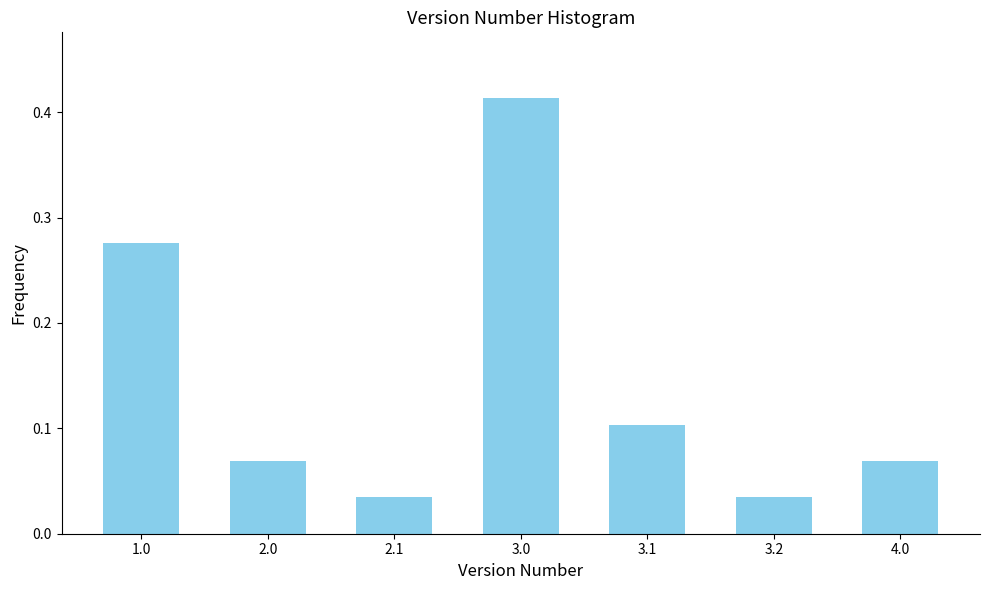

Is it true that the value at 2.0 is 0.1?

True